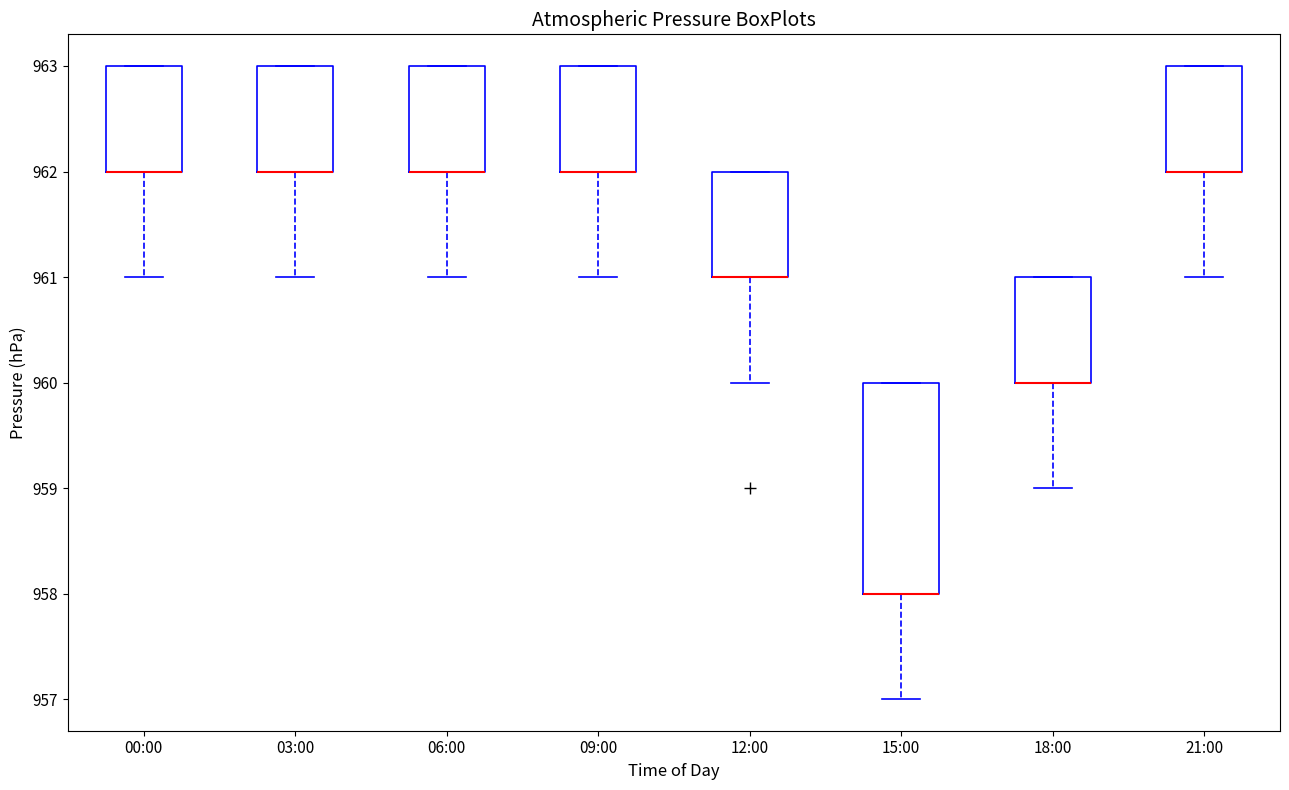

Reading left to right, read every box against the y-axis: the position of its median line, the range the box covers, and the ends of its whiskers. The values are not printed on the chart, so give them approximately, as read against the axis.

00:00: median 962 (drawn on the box's lower edge), box 962 to 963, whiskers 961 to 963
03:00: median 962 (drawn on the box's lower edge), box 962 to 963, whiskers 961 to 963
06:00: median 962 (drawn on the box's lower edge), box 962 to 963, whiskers 961 to 963
09:00: median 962 (drawn on the box's lower edge), box 962 to 963, whiskers 961 to 963
12:00: median 961 (drawn on the box's lower edge), box 961 to 962, whiskers 960 to 962
15:00: median 958 (drawn on the box's lower edge), box 958 to 960, whiskers 957 to 960
18:00: median 960 (drawn on the box's lower edge), box 960 to 961, whiskers 959 to 961
21:00: median 962 (drawn on the box's lower edge), box 962 to 963, whiskers 961 to 963